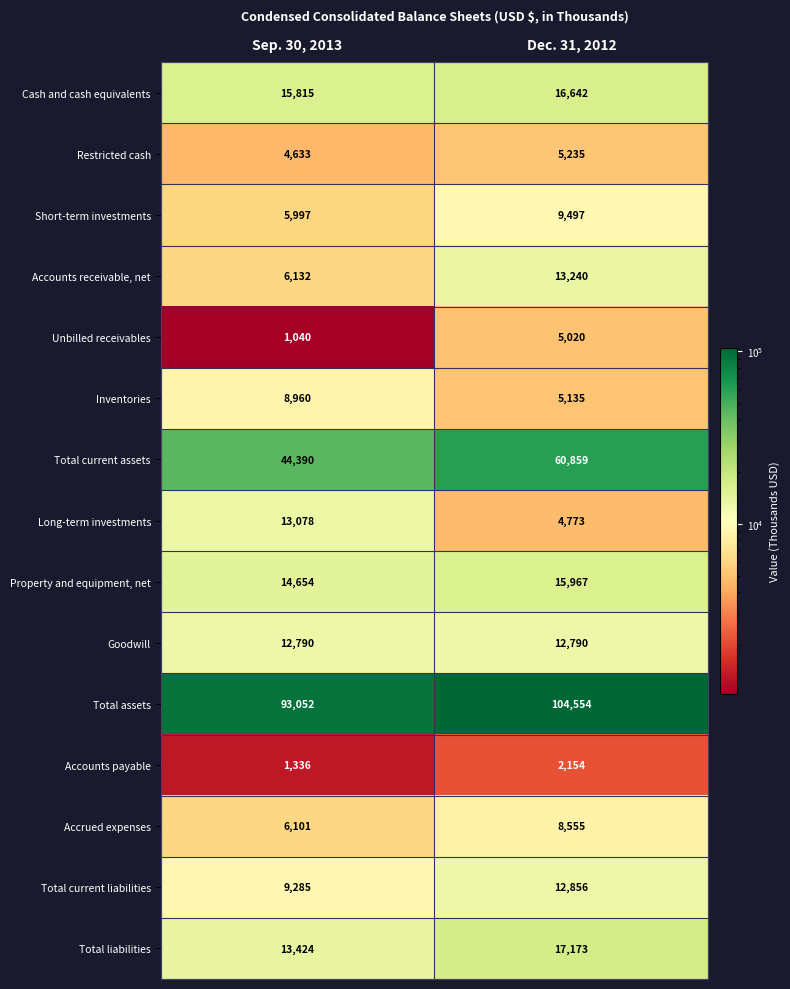

True or false: Property and equipment, net has a value of 15967 at Dec. 31, 2012.

True